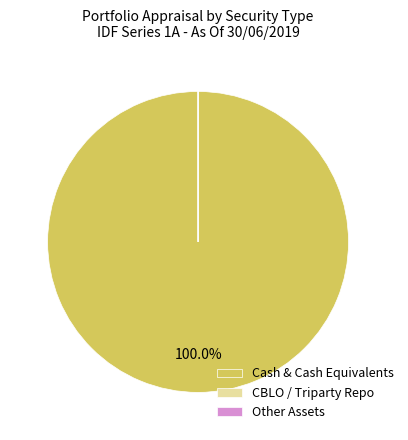

Which slice represents more than half of the pie?

Cash & Cash Equivalents